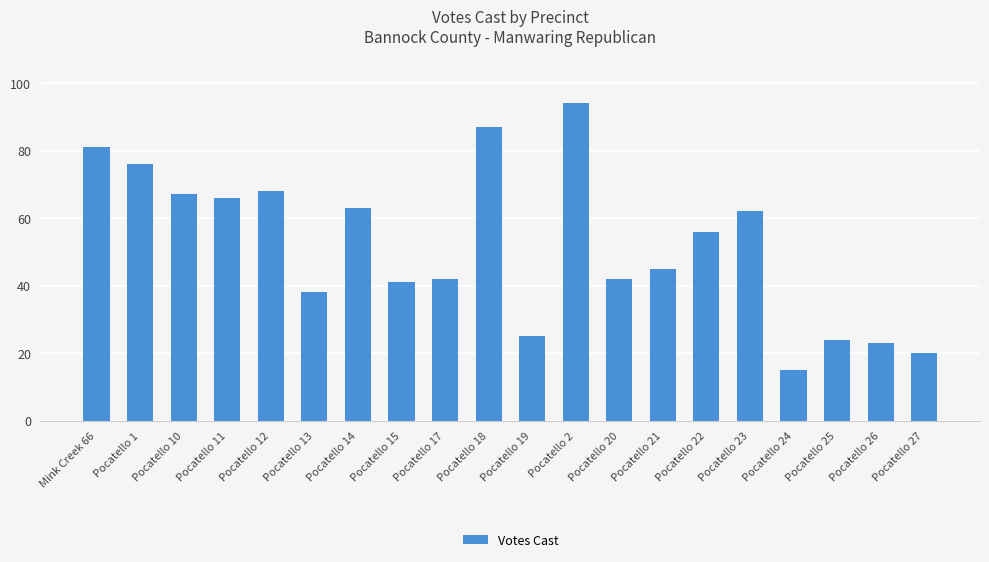

What is the average value?

52